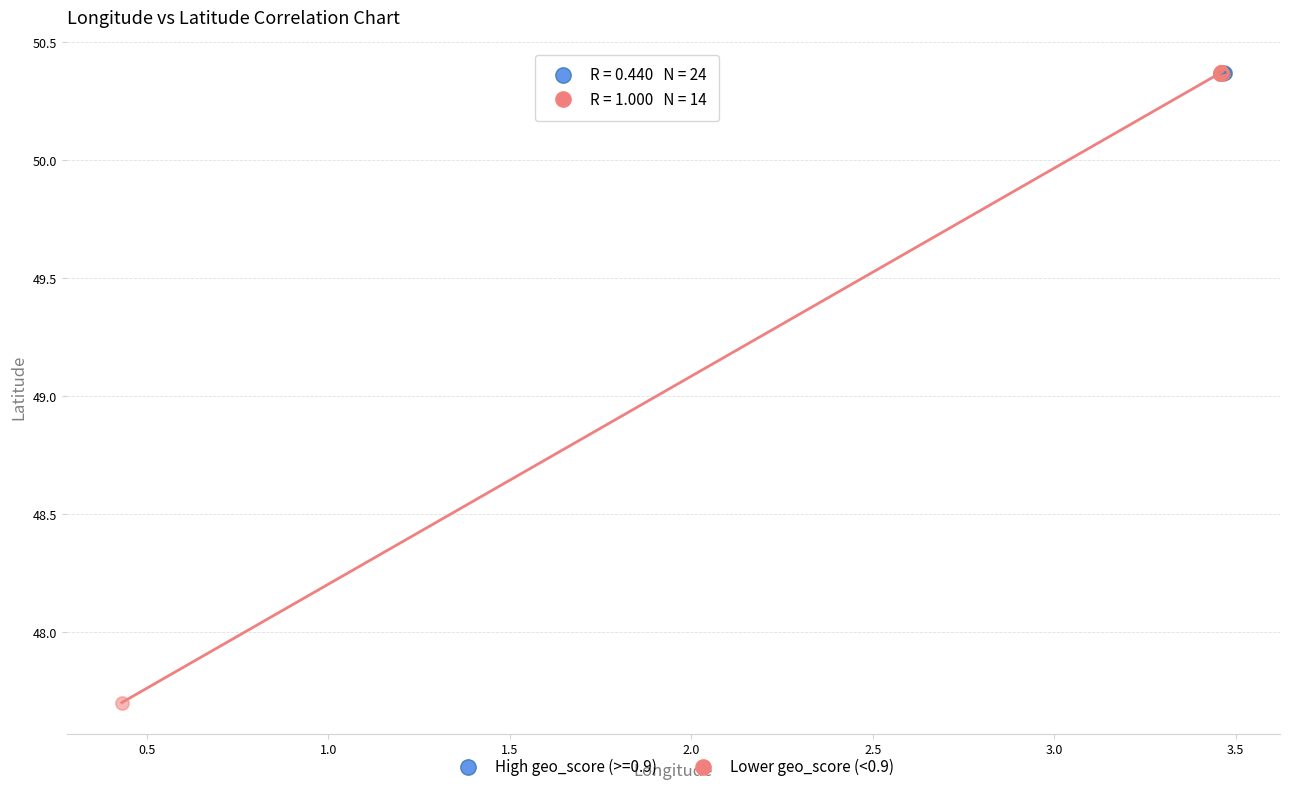

Which series reaches the minimum Y coordinate?

Lower geo_score (<0.9)